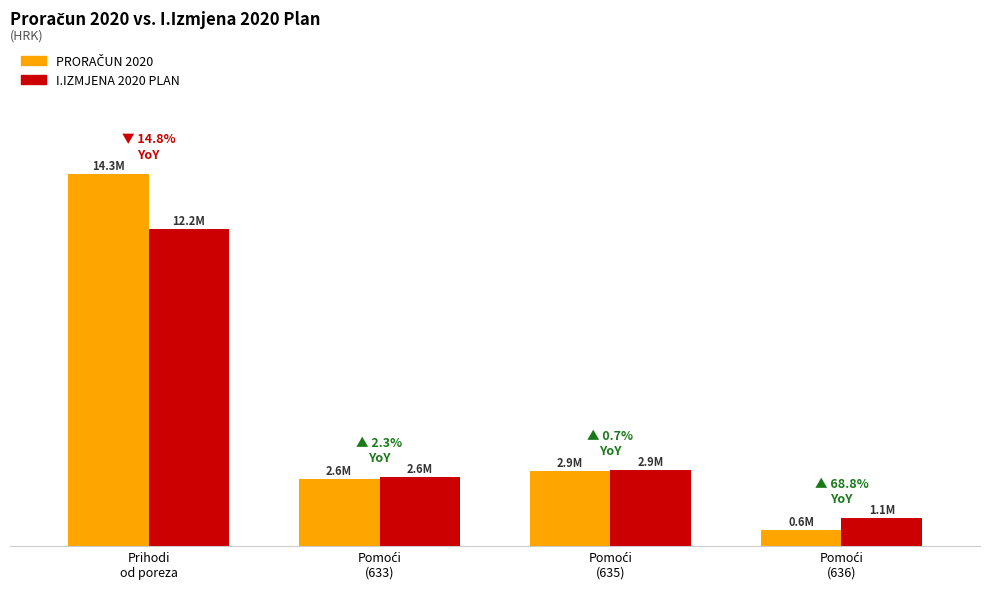

Are the bars grouped side by side (vs. stacked)?

Yes